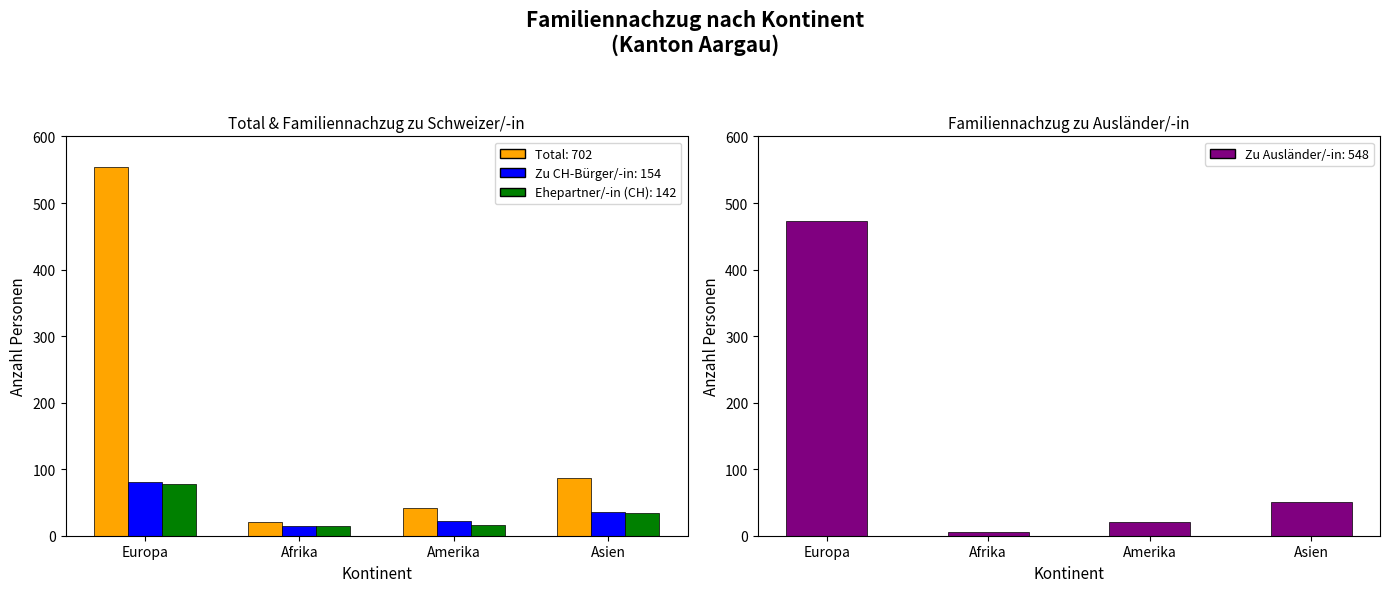

The value at Afrika is 5. True or false?

True